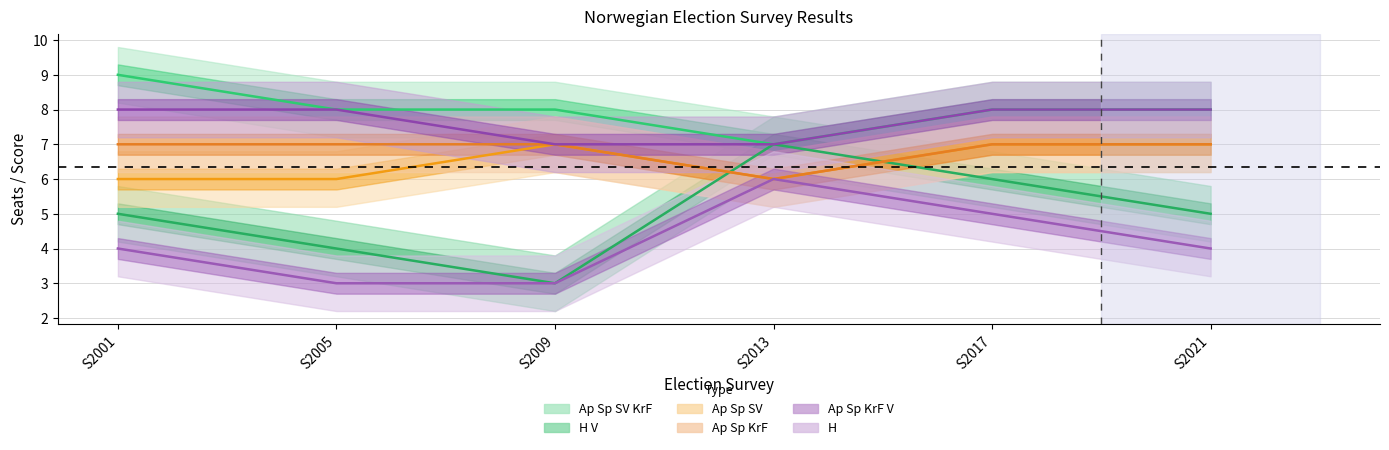

True or false: Ap Sp KrF has a value of 5 at S2005.

False